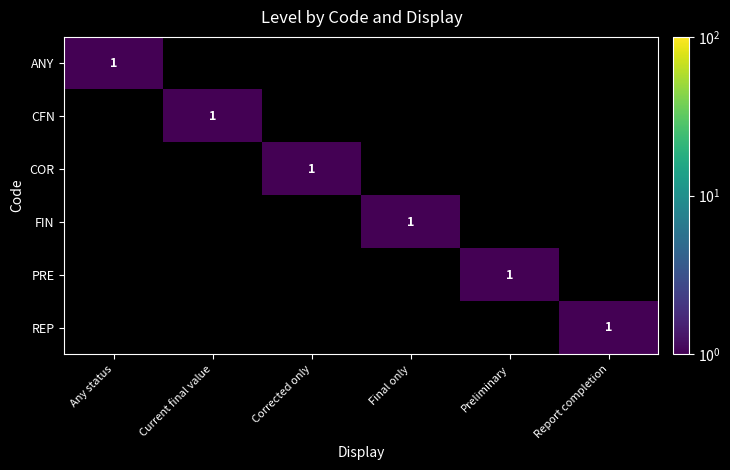

Rank the series at Current final value from highest to lowest value.

CFN, ANY, COR, FIN, PRE, REP